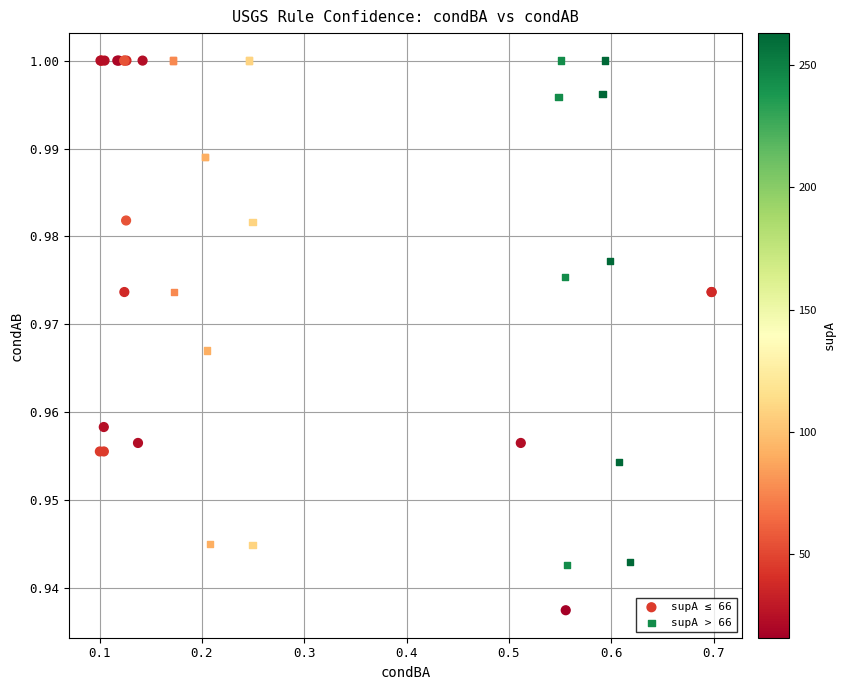

Which series contains the lowest Y value?

supA ≤ 66